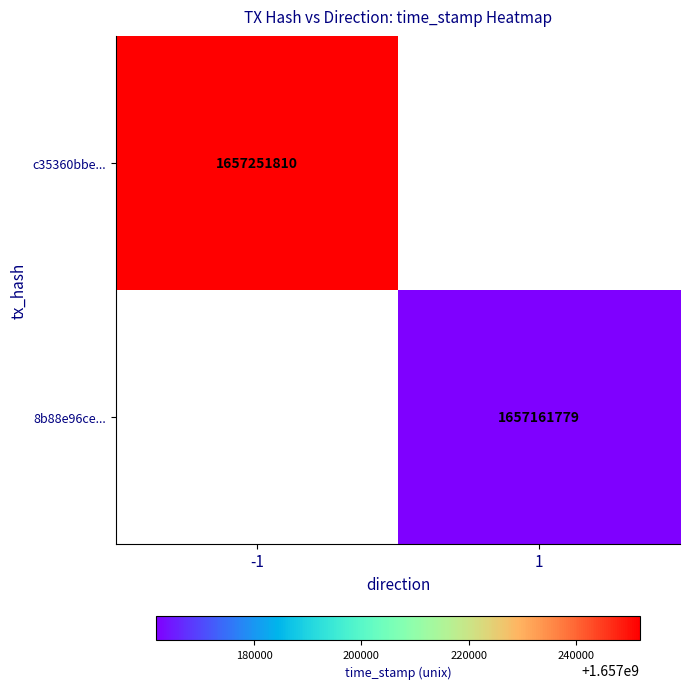

The c35360bbe... series shows 2649295541 at -1. True or false?

False